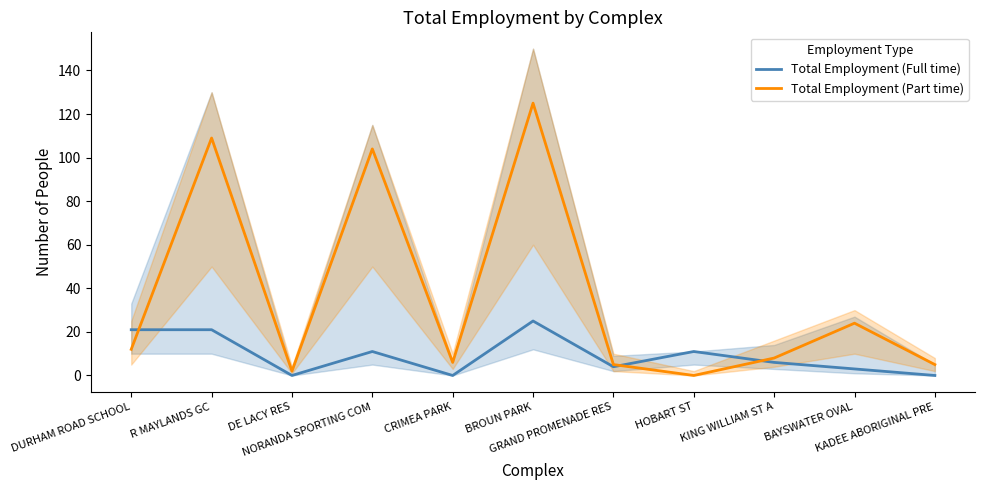

What is the label of the 11th point from the right?

DURHAM ROAD SCHOOL